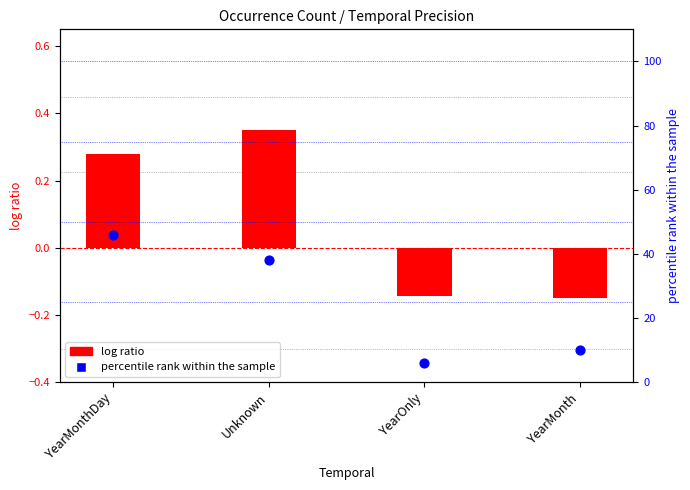

Which series contains the lowest Y value?

log ratio